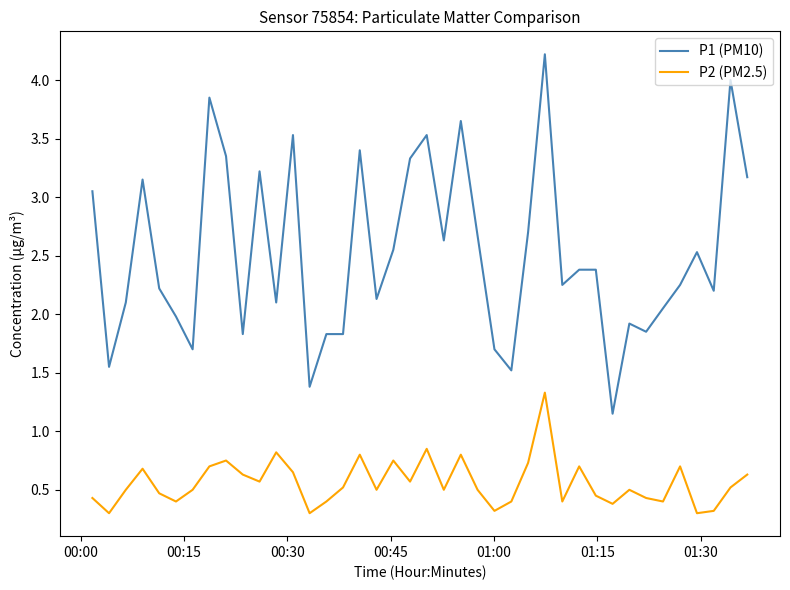

Rank the series by their average value, from highest to lowest.

P1 (PM10), P2 (PM2.5)